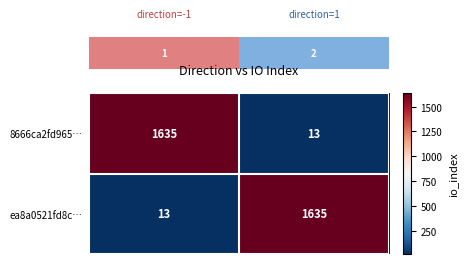

How many series are shown in this chart?

2